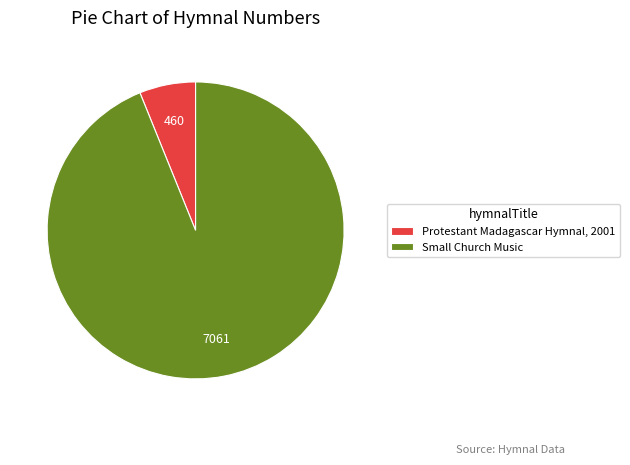

Rank the categories by value from highest to lowest.

Small Church Music, Protestant Madagascar Hymnal, 2001